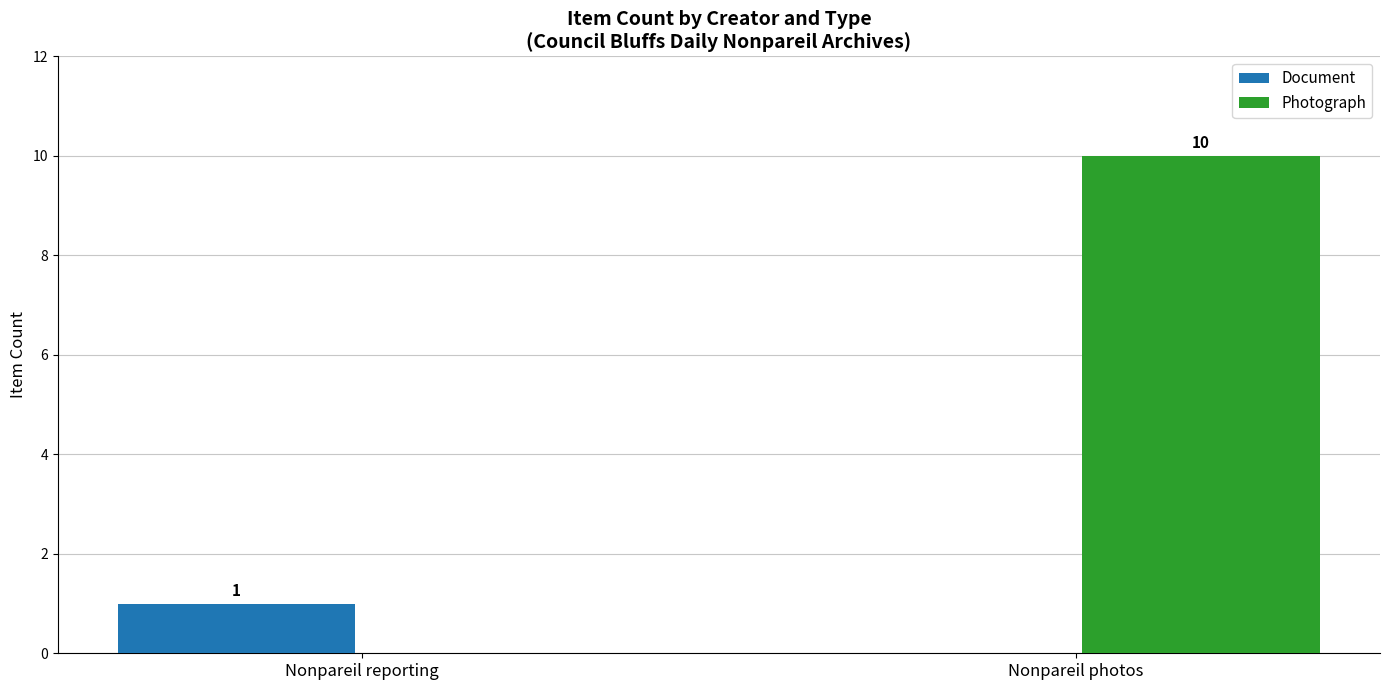

Does the chart contain stacked bars?

No